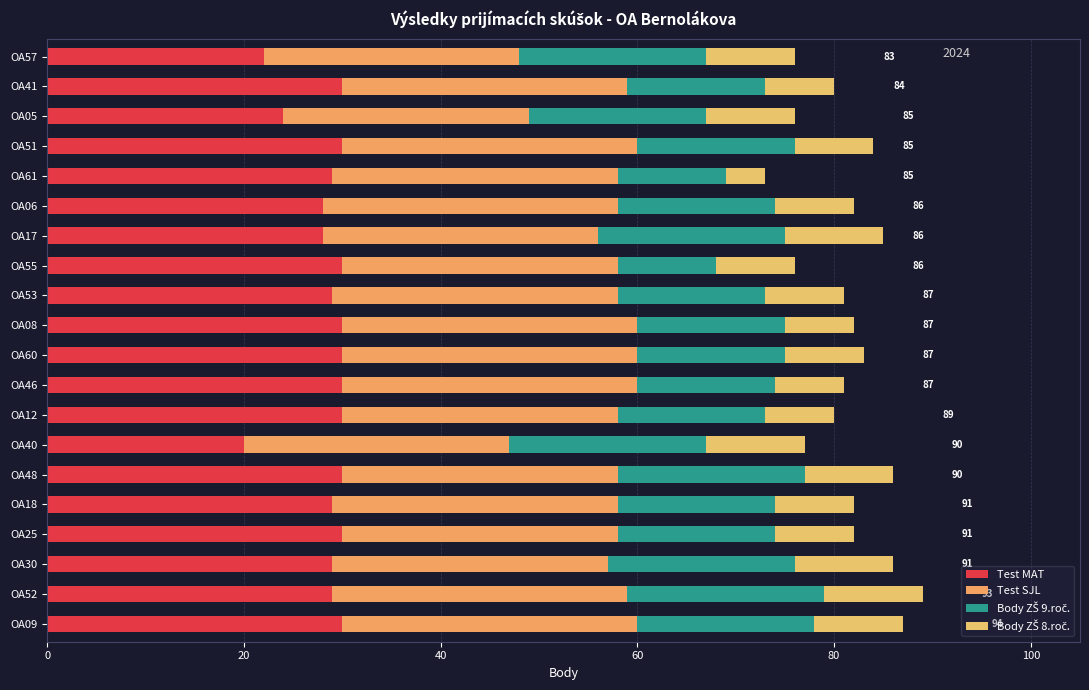

Count the number of data series in this chart.

4